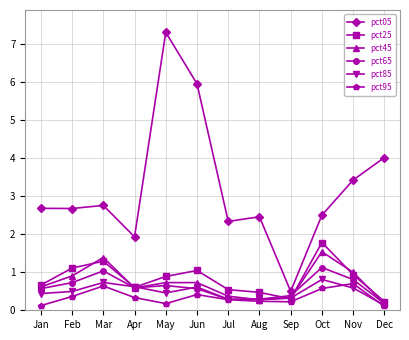

Which series has the largest total across all categories?

pct05